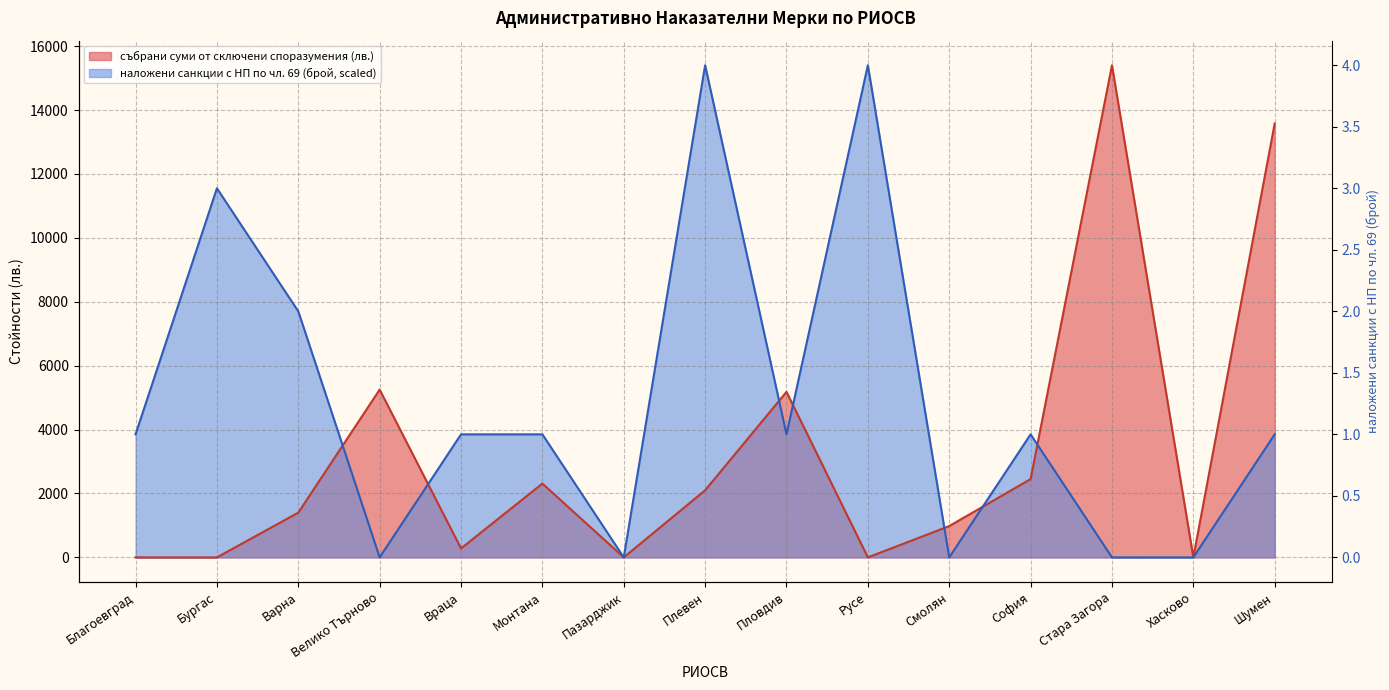

True or false: събрани суми от сключени споразумения (лв.) and наложени санкции с НП по чл. 69 (брой) intersect in this chart.

True